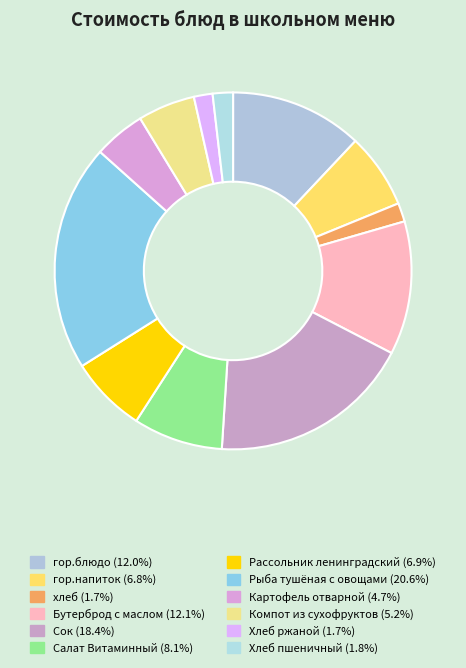

How many slices are in this pie chart?

12